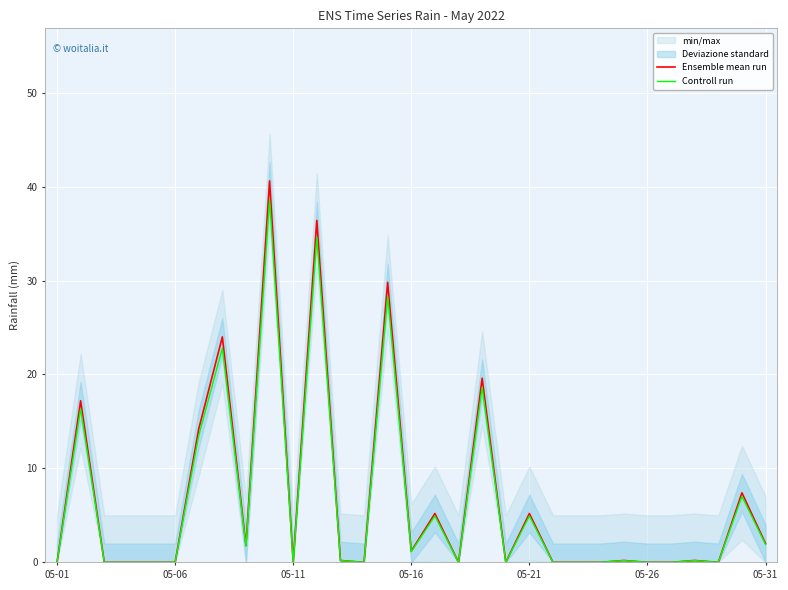

Reading left to right, extract all data points from this chart.

Ensemble mean run: 0.0	17.2	0.0	0.0	0.0	0.0	14.2	24.0	1.8	40.6	0.0	36.4	0.2	0.0	29.8	1.2	5.2	0.0	19.6	0.0	5.2	0.0	0.0	0.0	0.2	0.0	0.0	0.2	0.0	7.4	2.0
Controll run: 0.0	16.3	0.0	0.0	0.0	0.0	13.5	22.8	1.7	38.6	0.0	34.6	0.2	0.0	28.3	1.1	4.9	0.0	18.6	0.0	4.9	0.0	0.0	0.0	0.2	0.0	0.0	0.2	0.0	7.0	1.9